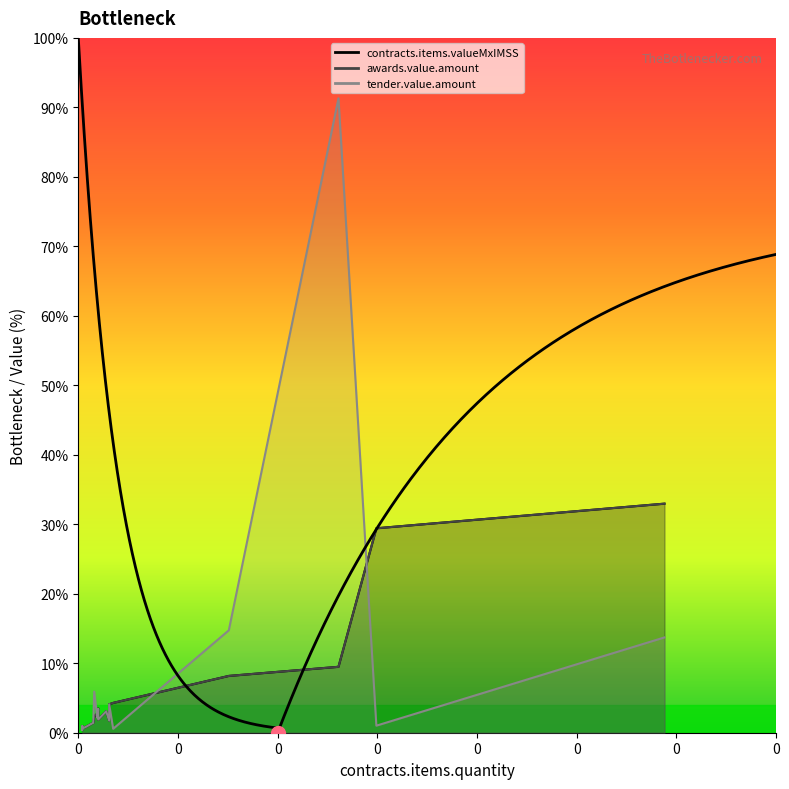

True or false: contracts.items.valueMxIMSS and tender.value.amount cross at least once.

True